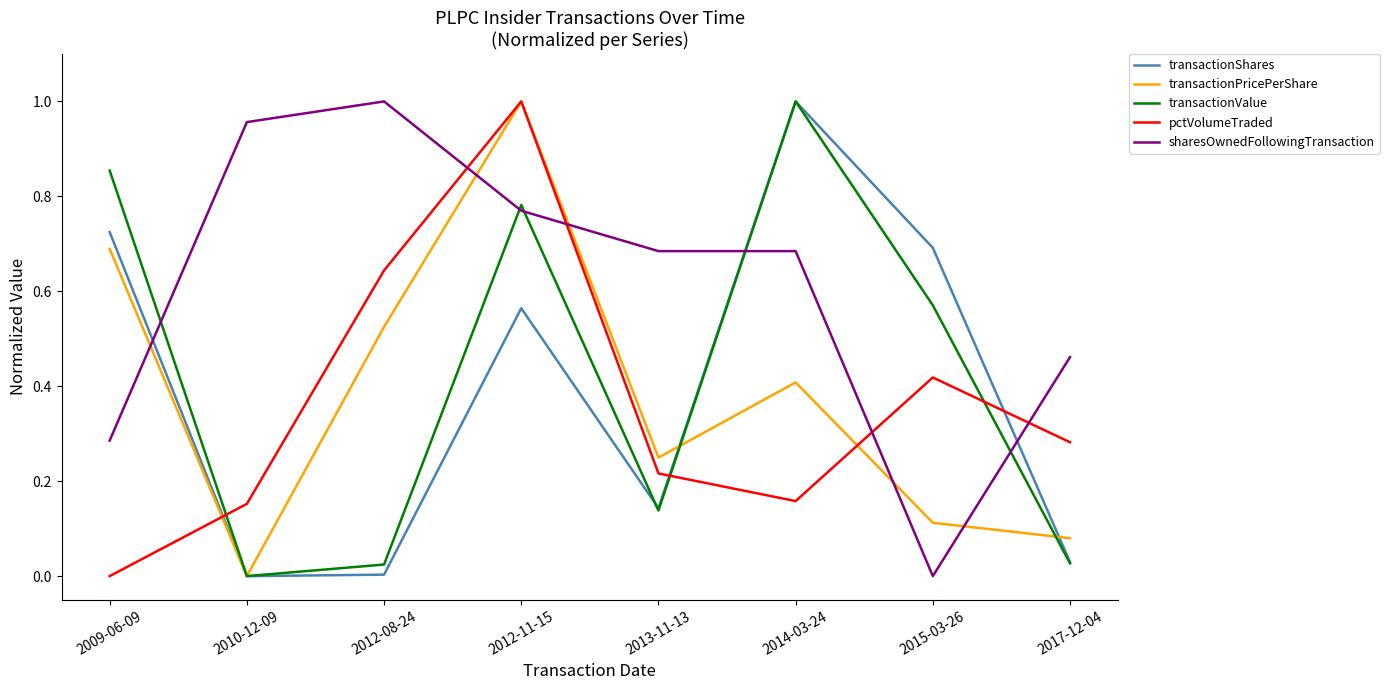

Which series changed the most between 2012-11-15 and 2017-12-04?

transactionPricePerShare